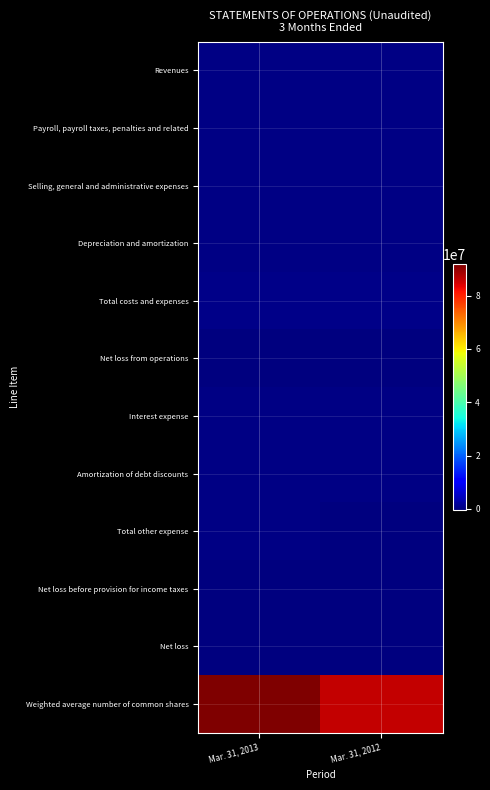

Which series has the largest total across all categories?

Weighted average number of common shares